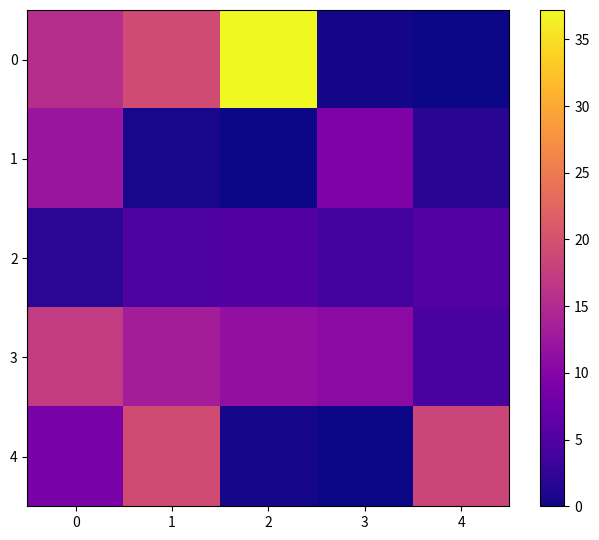

At 3, list the series in order from largest to smallest.

3, 1, 2, 0, 4